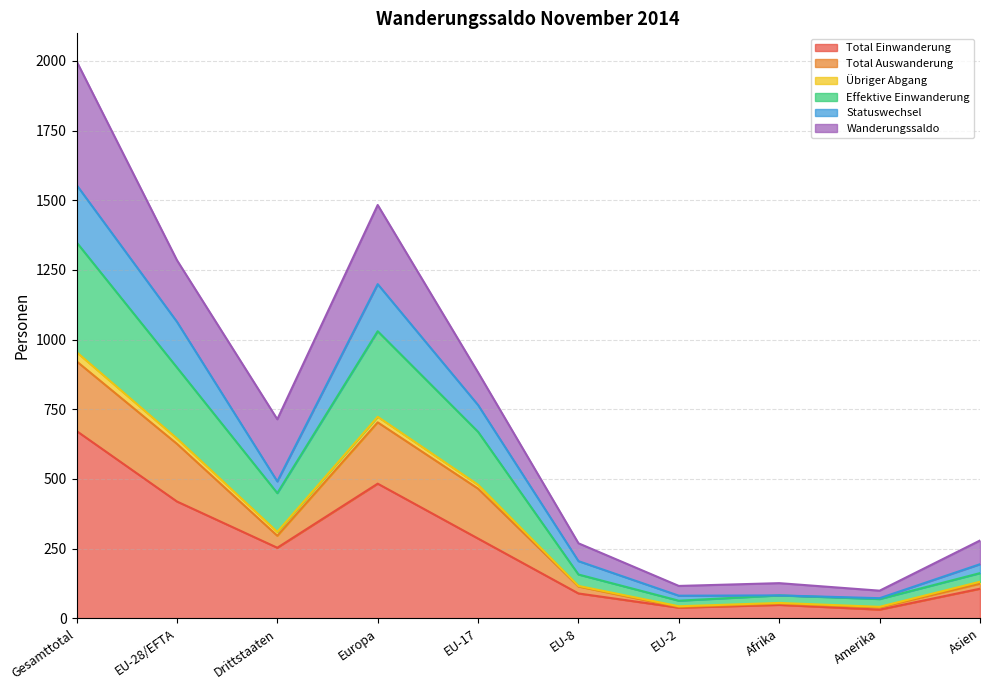

Is the value of Effektive Einwanderung at EU-8 greater than the value of Übriger Abgang at Amerika?

Yes